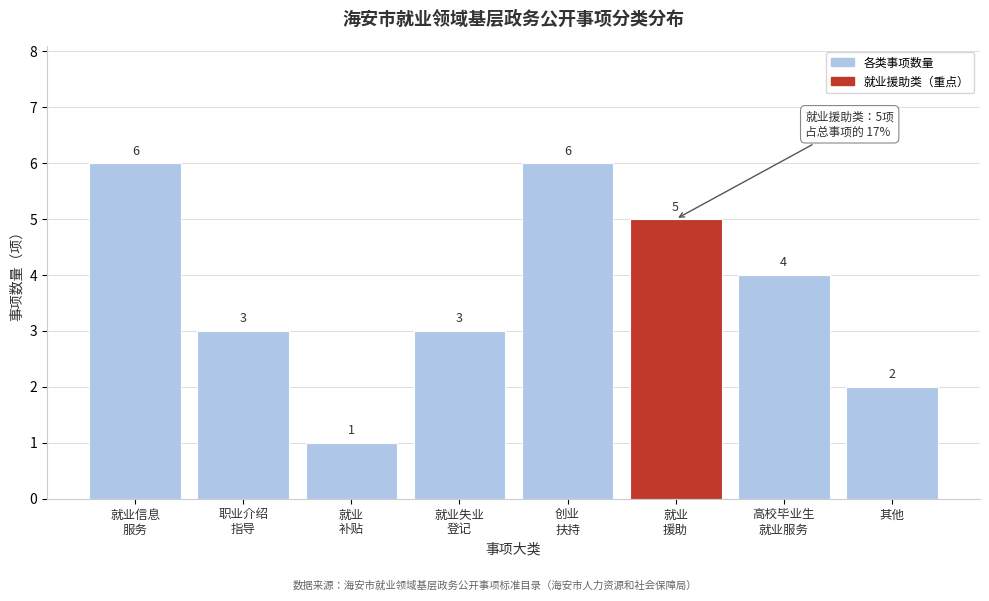

Reading left to right, list all the values displayed in this chart.

6	3	1	3	6	5	4	2